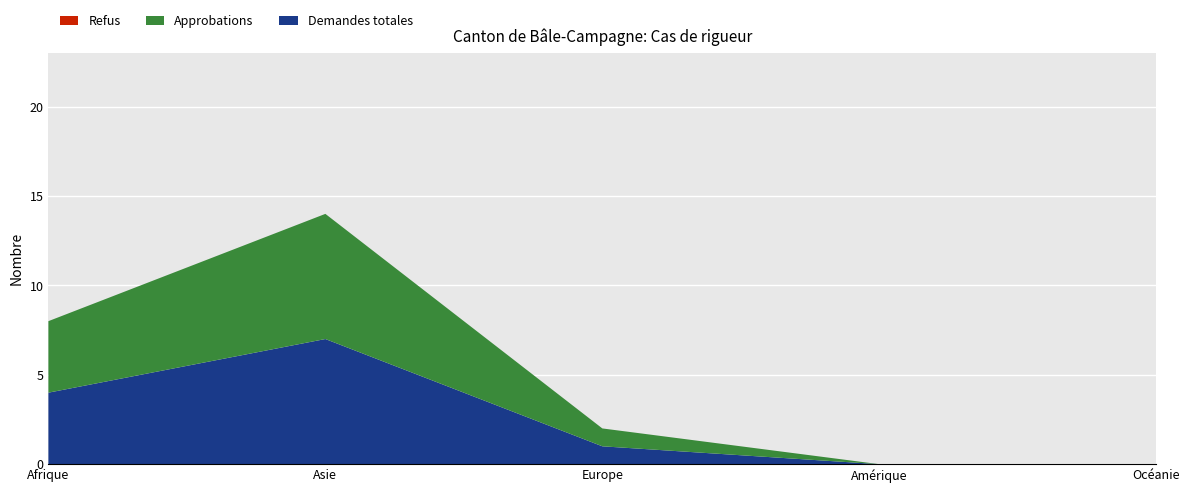

Reading right to left, what are all the values shown in this chart?

Afrique: 0	4	4
Asie: 0	7	7
Europe: 0	1	1
Amérique: 0	0	0
Océanie: 0	0	0